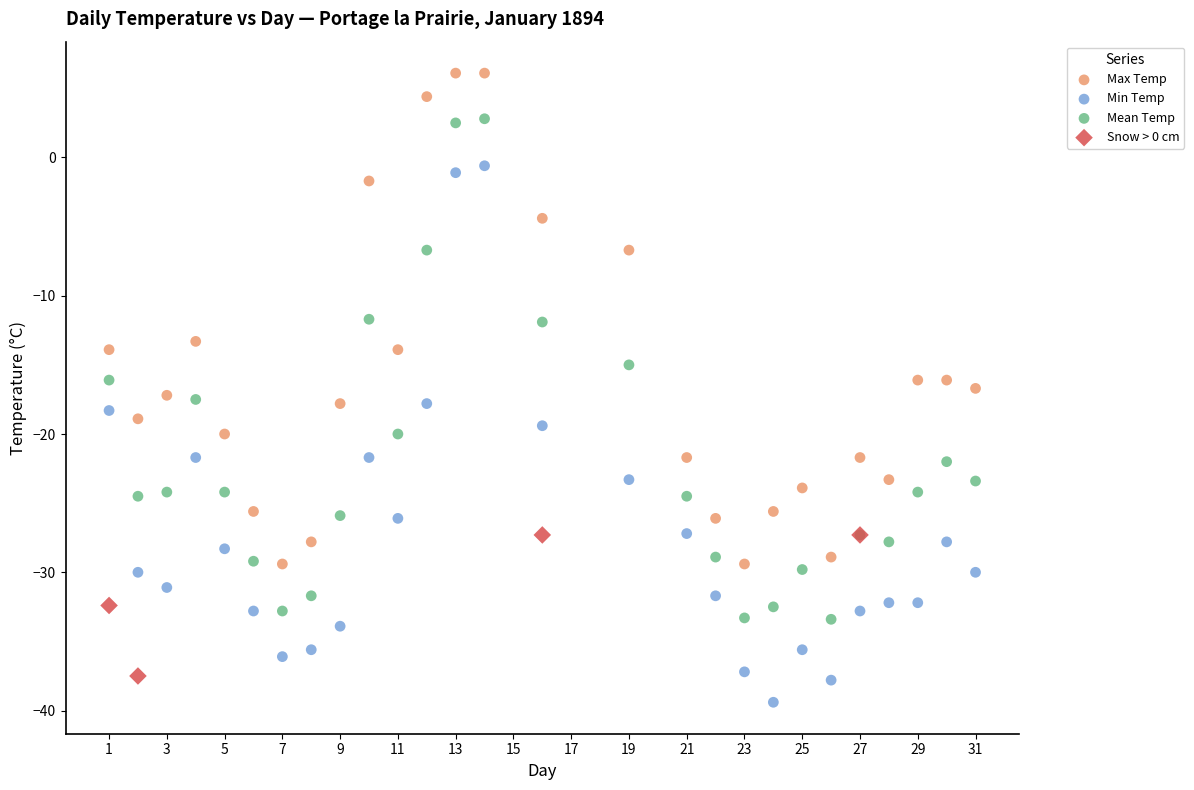

Which series contains the highest Y value?

Max Temp